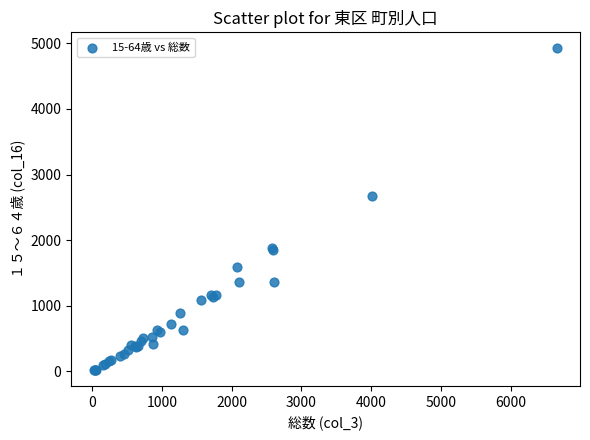

What Y value in the scatter plot is closest to 2473?

2668